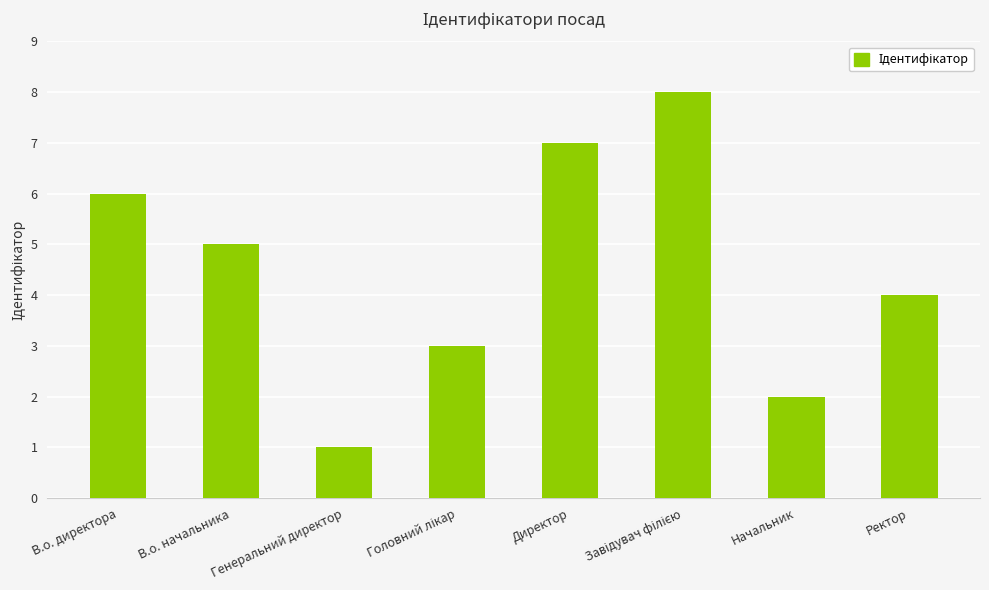

Are the bars horizontal?

No